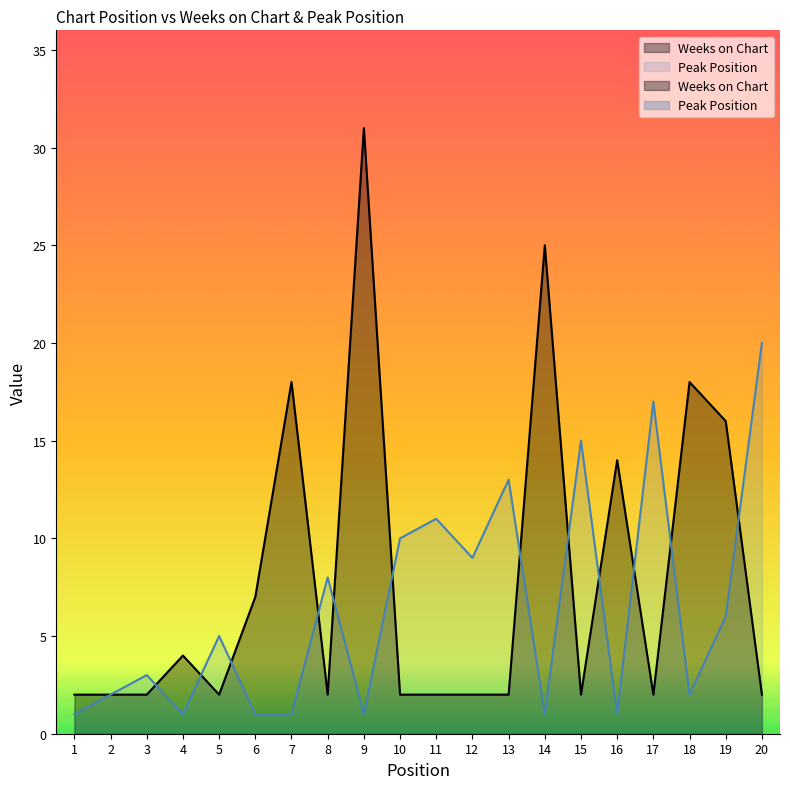

Between 4 and 18, which series saw the biggest shift?

Weeks on Chart